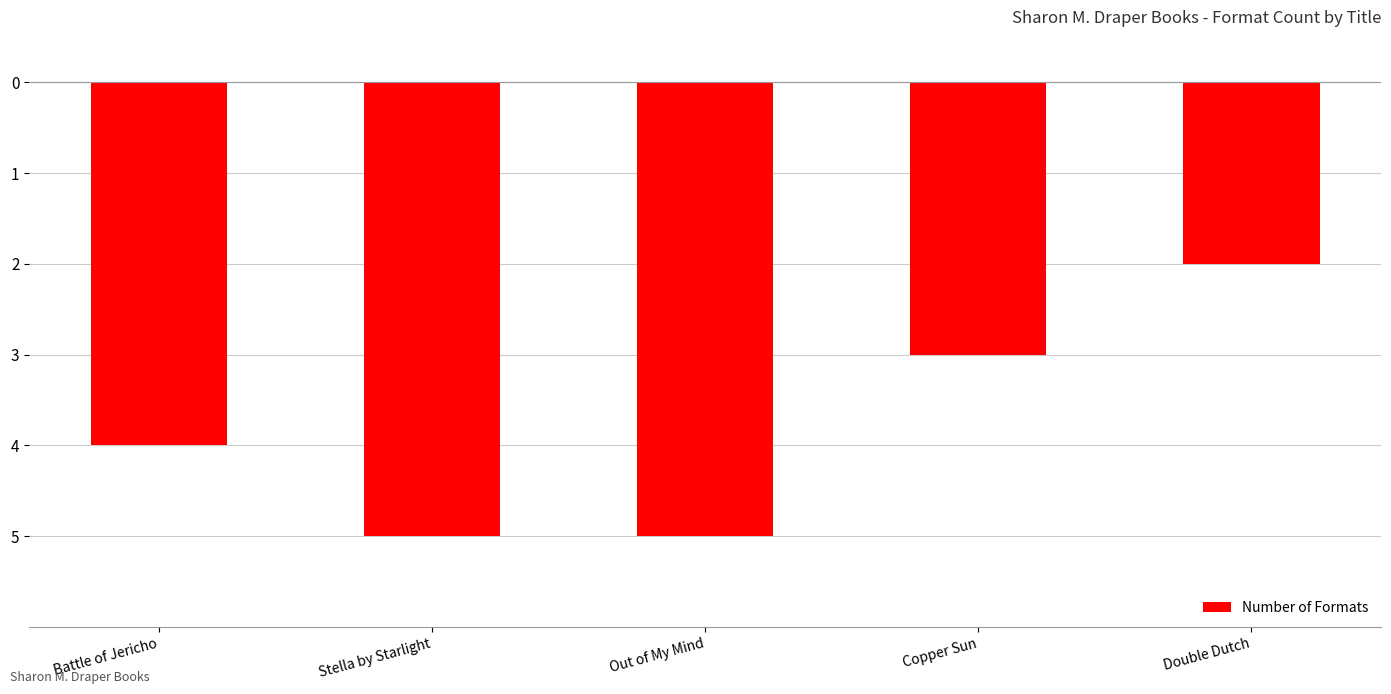

The value at Double Dutch is -1. True or false?

False